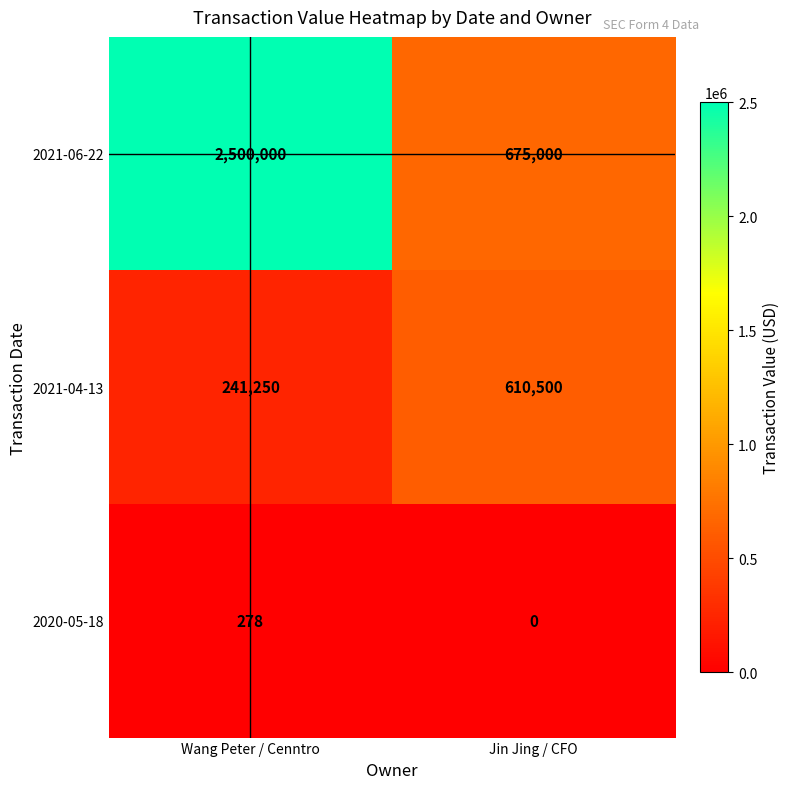

Reading right to left, extract all data points from this chart.

2021-06-22: 675000	2500000
2021-04-13: 610500	241250
2020-05-18: 0	278